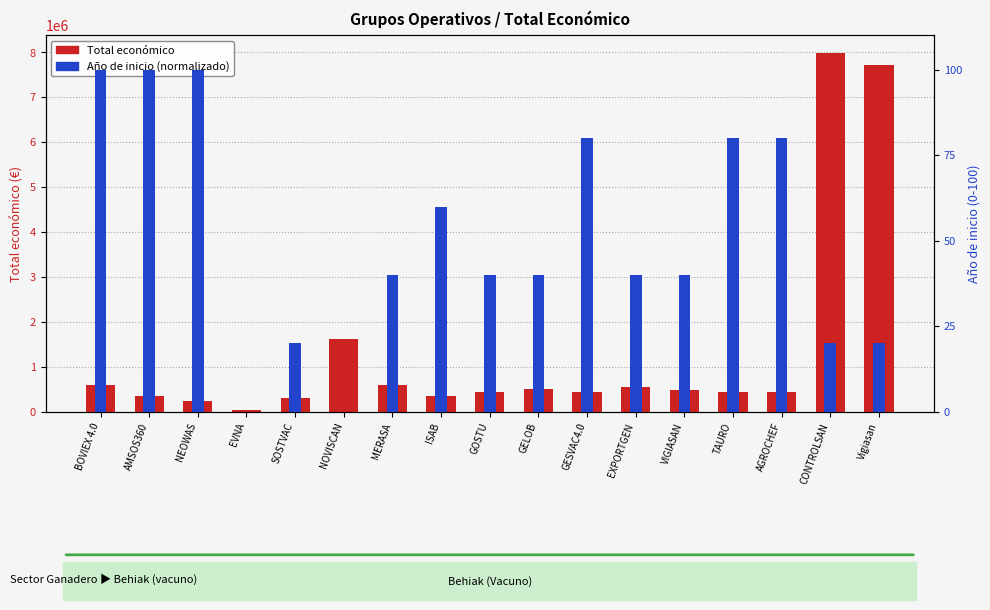

The value of Año de inicio (normalizado) at AMSOS360 is 144.2. True or false?

False